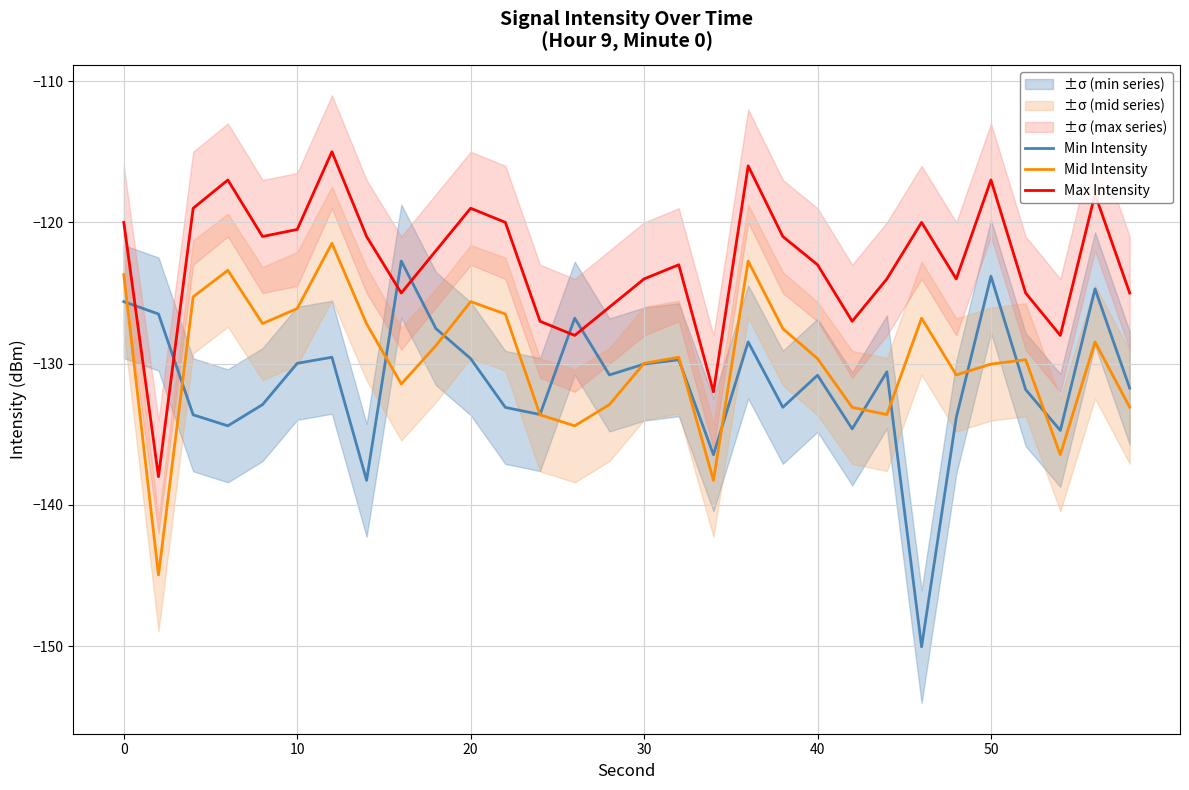

What is the average value of the Max Intensity series?

-122.8